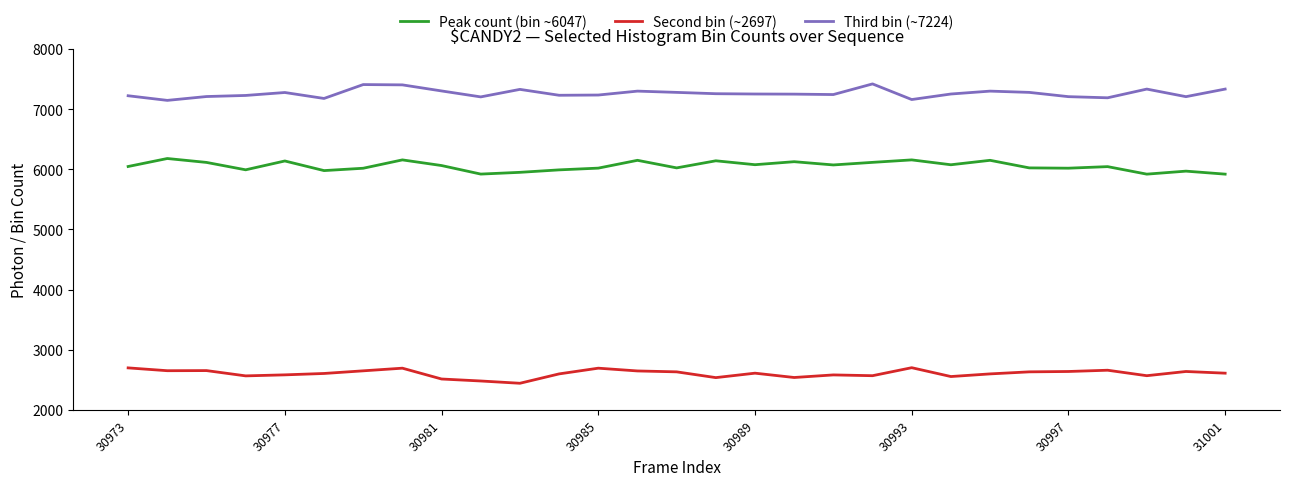

At how many categories does at least one series exceed 3819?

29